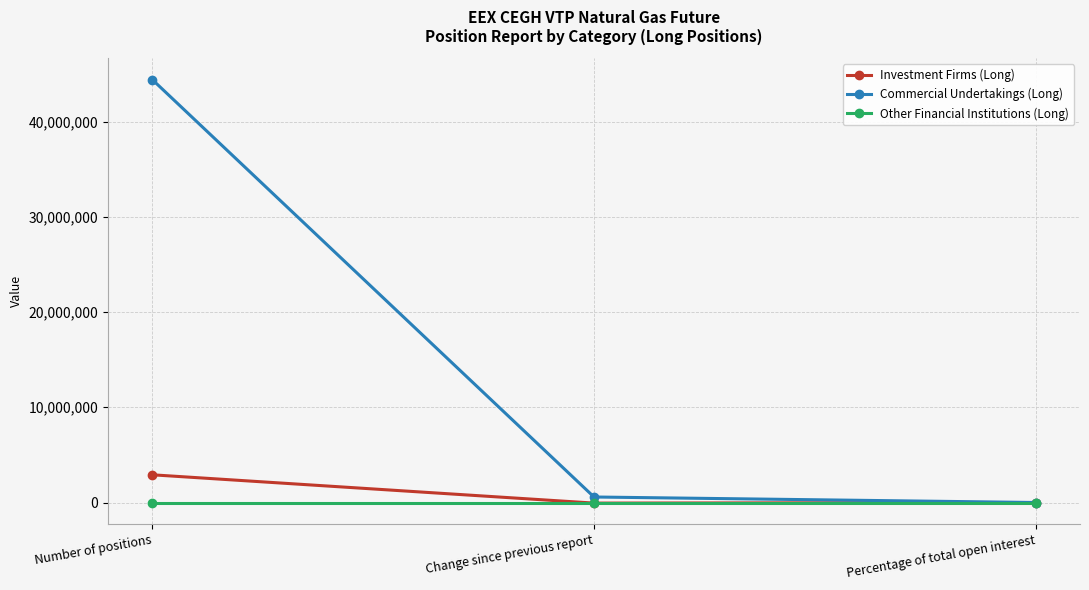

Which series changed the most between Number of positions and Change since previous report?

Commercial Undertakings (Long)